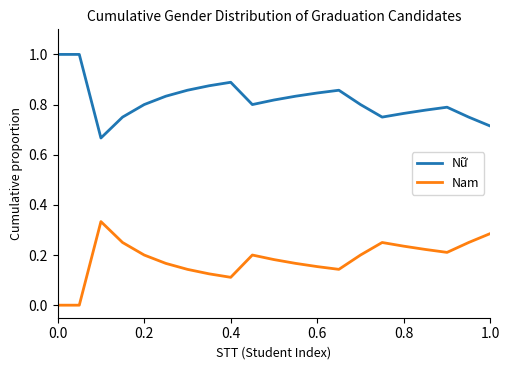

Which series has the largest total across all categories?

Nữ